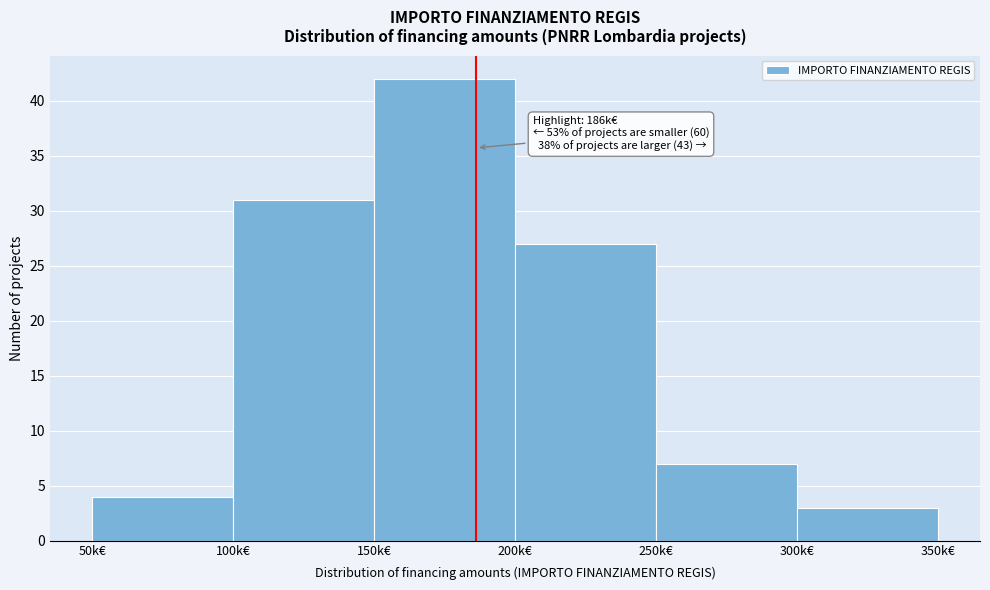

Reading left to right, list all the values displayed in this chart.

50k€=4	100k€=31	150k€=42	200k€=27	250k€=7	300k€=3